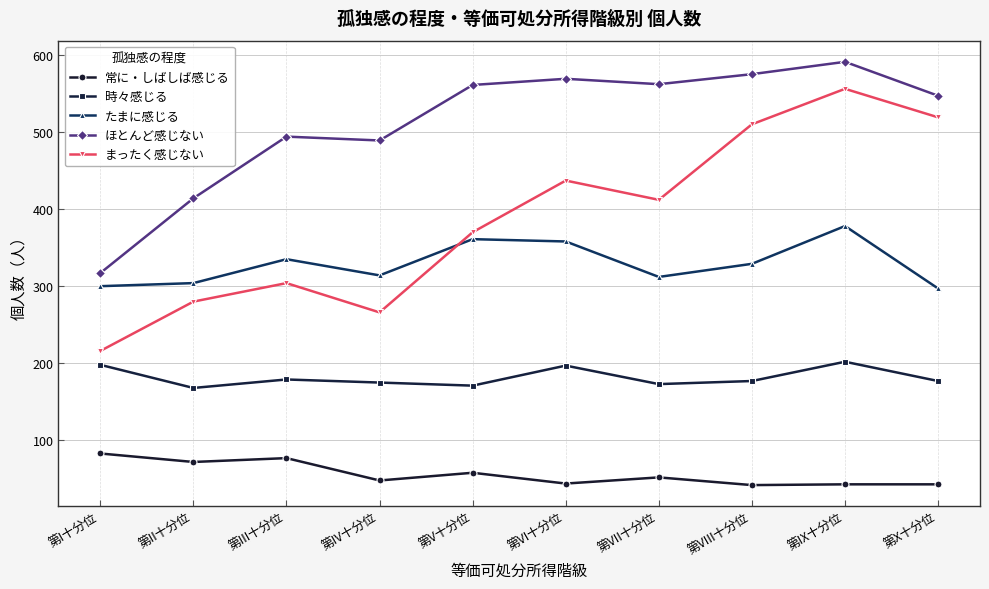

What is the value of the ほとんど感じない point at the 2nd from the left?

414